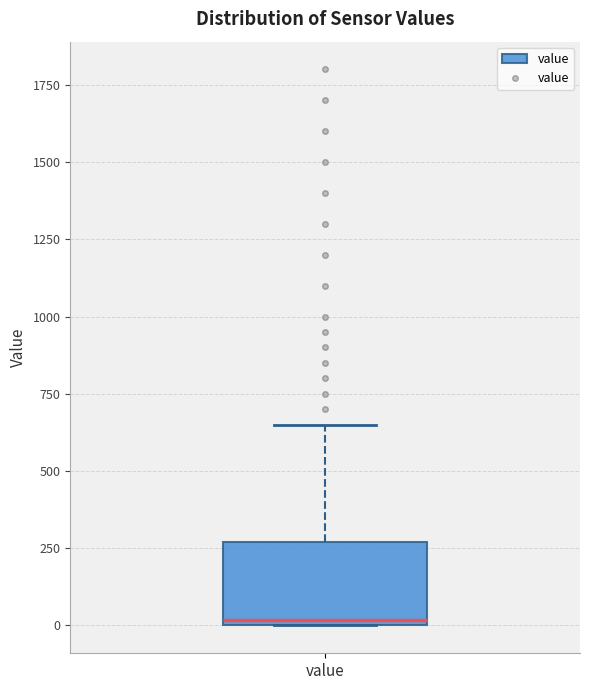

Transcribe this box plot: give where the median line is, the range the box spans, and where the two whiskers end, as read against the y-axis. The values are not printed on the chart, so give them approximately, as read against the axis.

median 0 (just above the box's lower edge), box 0 to 250, whiskers 0 to 650